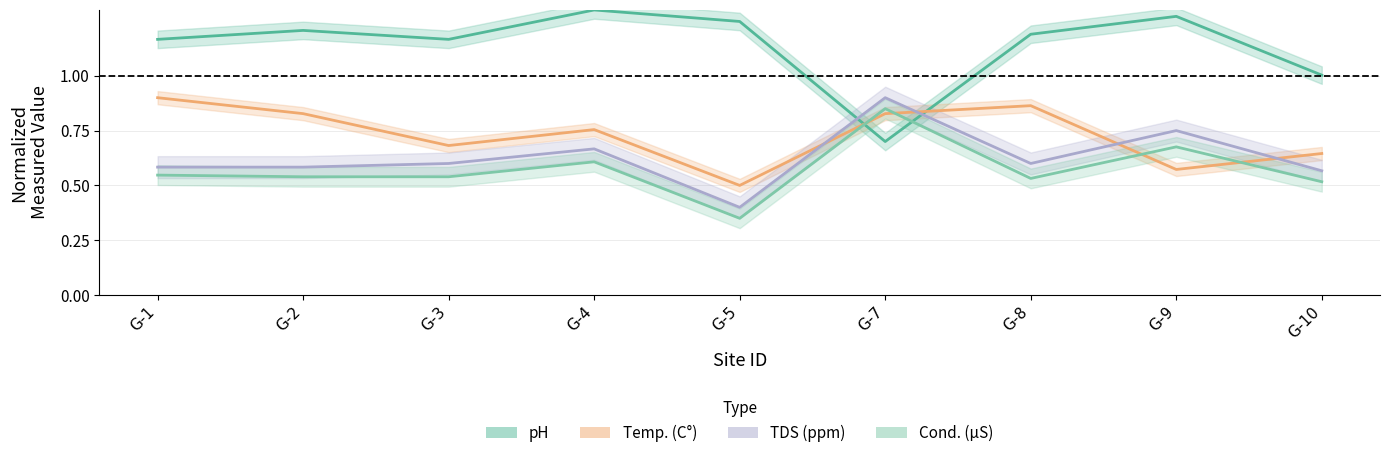

What is the value of the pH point at the 8th from the left?

1.3